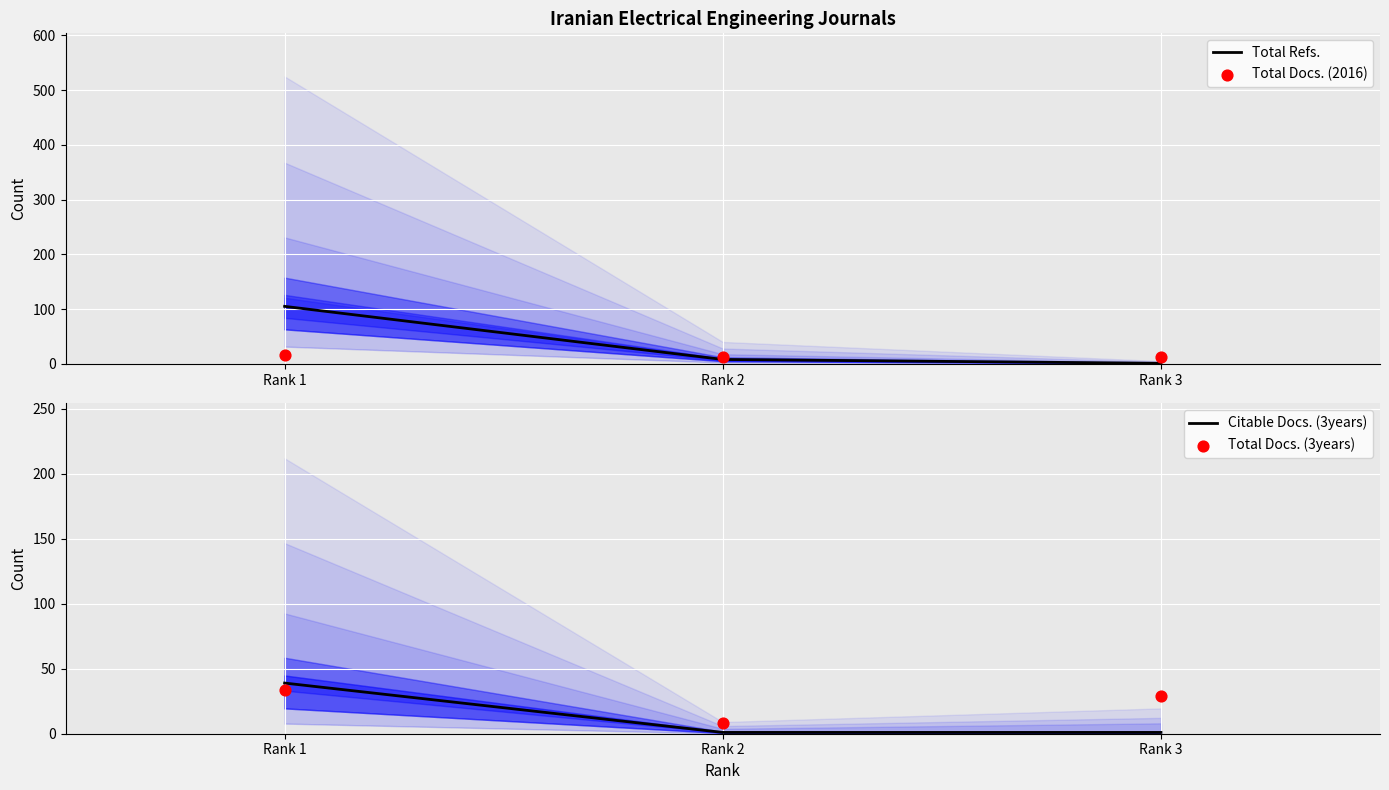

Is the value of Total Docs. (3years) at Rank 2 greater than the value of Citable Docs. (3years) at Rank 3?

Yes